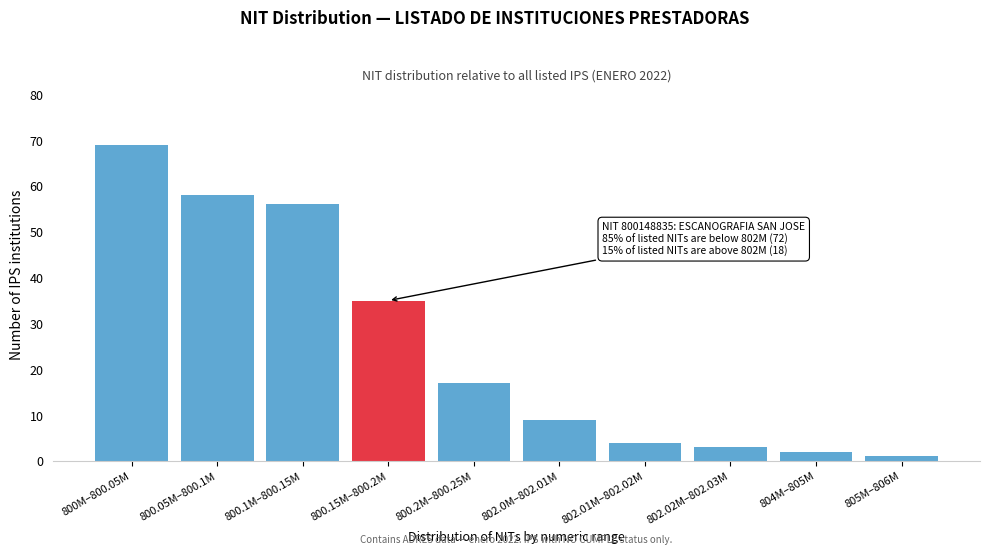

Reading left to right, list all the values displayed in this chart.

800M–800.05M=69	800.05M–800.1M=58	800.1M–800.15M=56	800.15M–800.2M=35	800.2M–800.25M=17	802.0M–802.01M=9	802.01M–802.02M=4	802.02M–802.03M=3	804M–805M=2	805M–806M=1